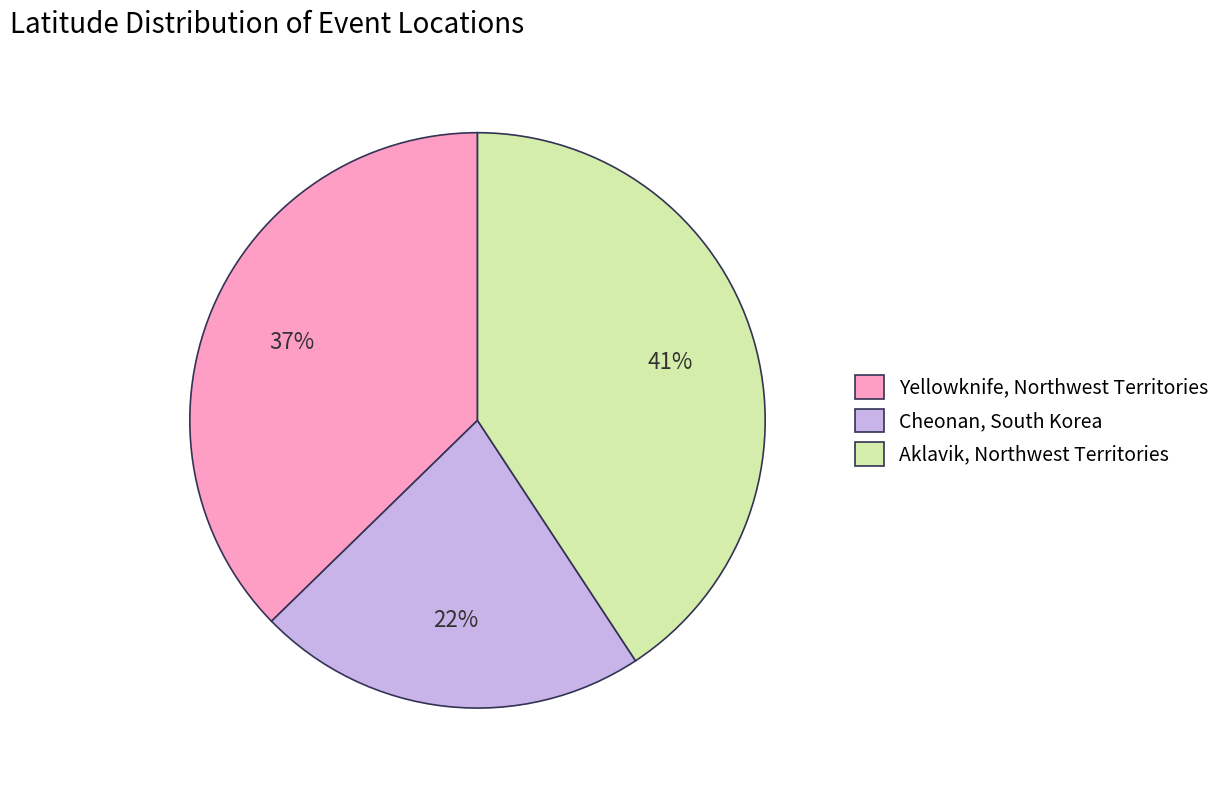

Rank the categories by value from lowest to highest.

Cheonan, South Korea, Yellowknife, Northwest Territories, Aklavik, Northwest Territories